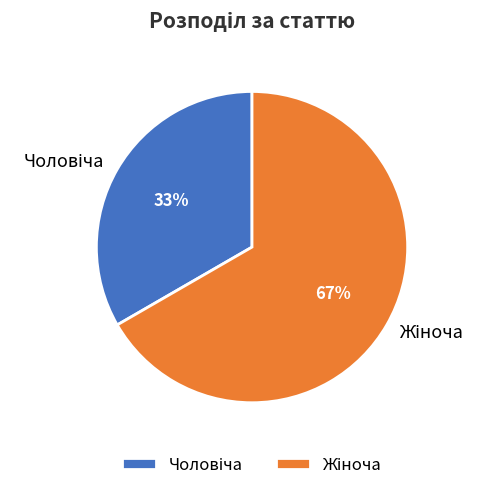

How many segments does this pie chart have?

2